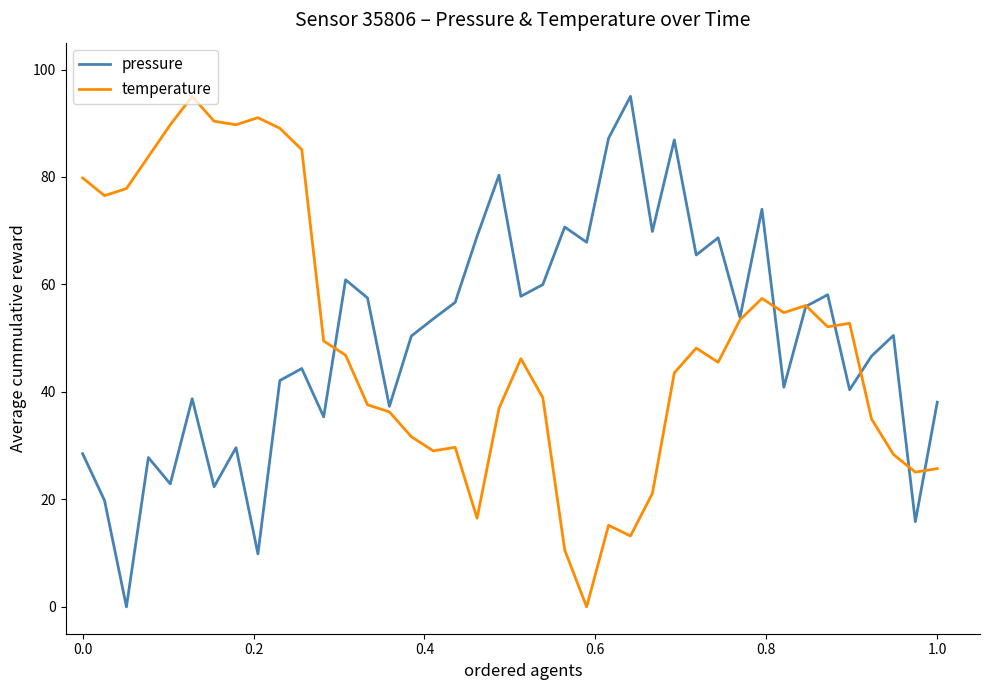

What is the maximum value for temperature?

95.0